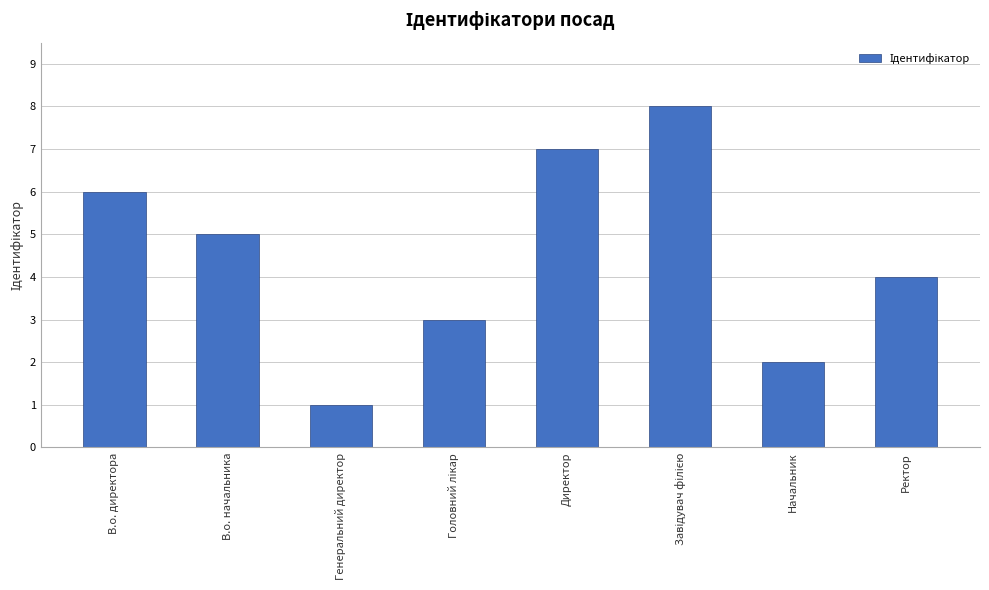

Read the value at В.о. директора.

6